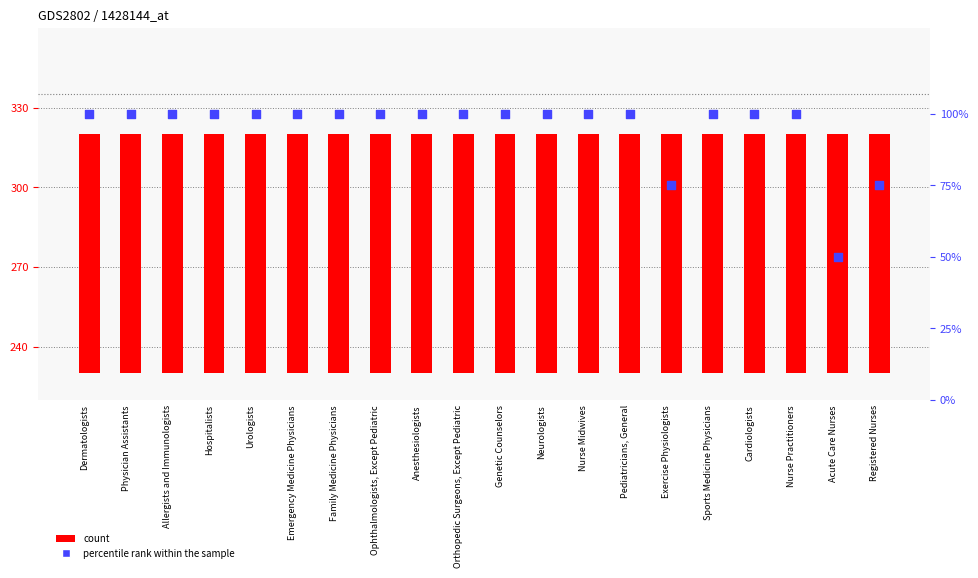

Which series contains the highest Y value?

percentile rank within the sample